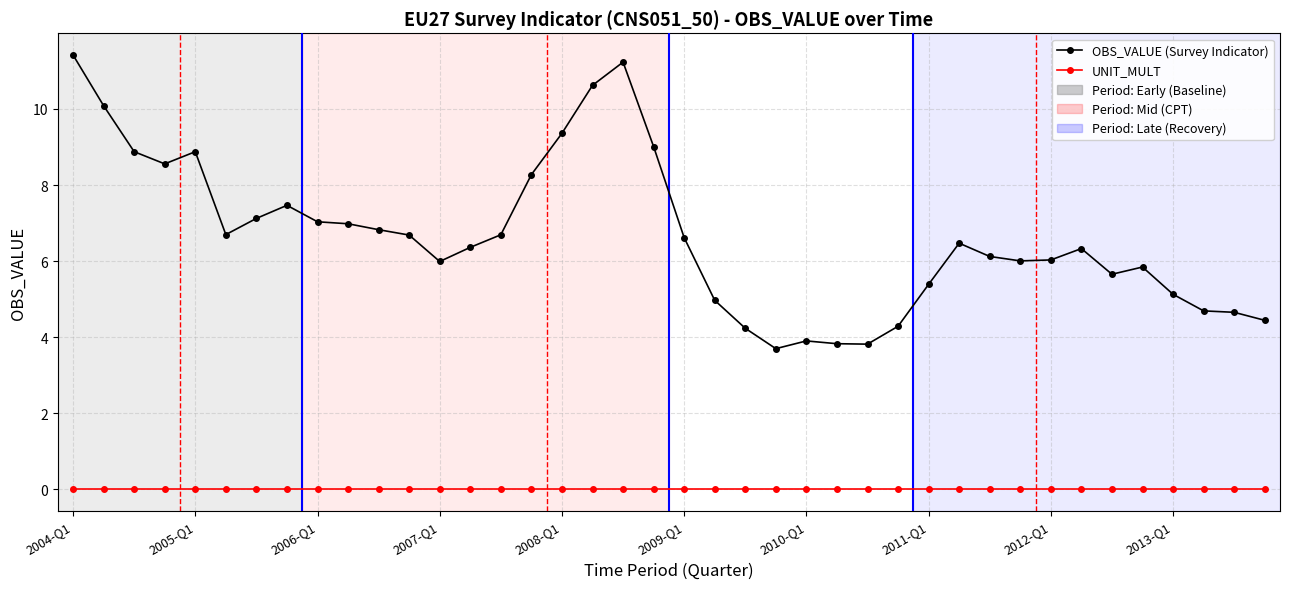

Which series has the widest spread of values?

OBS_VALUE (Survey Indicator)